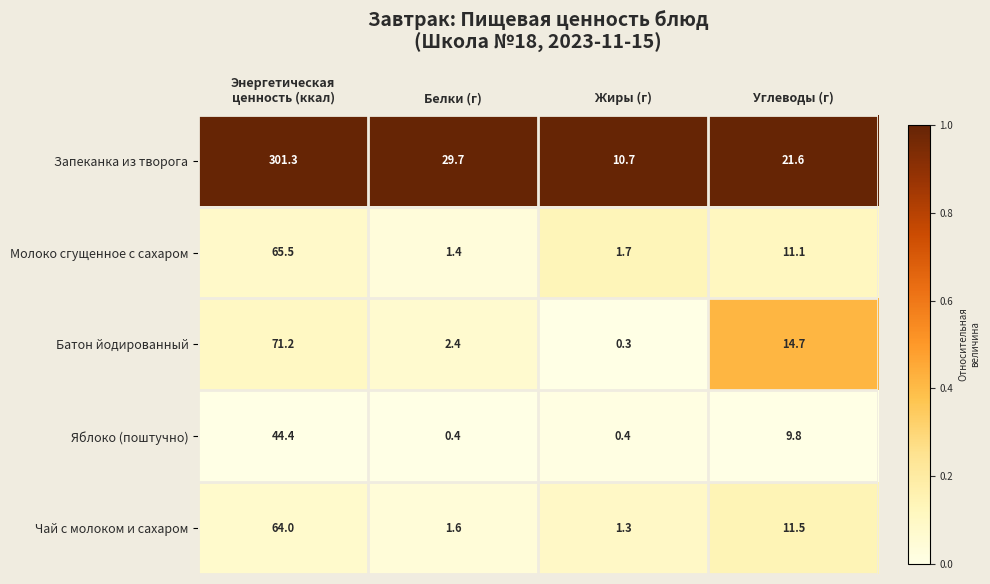

Reading left to right, transcribe all the data shown in this chart.

Запеканка из творога: 301.3	29.7	10.7	21.6
Молоко сгущенное с сахаром: 65.5	1.4	1.7	11.1
Батон йодированный: 71.2	2.4	0.3	14.7
Яблоко (поштучно): 44.4	0.4	0.4	9.8
Чай с молоком и сахаром: 64.0	1.6	1.3	11.5